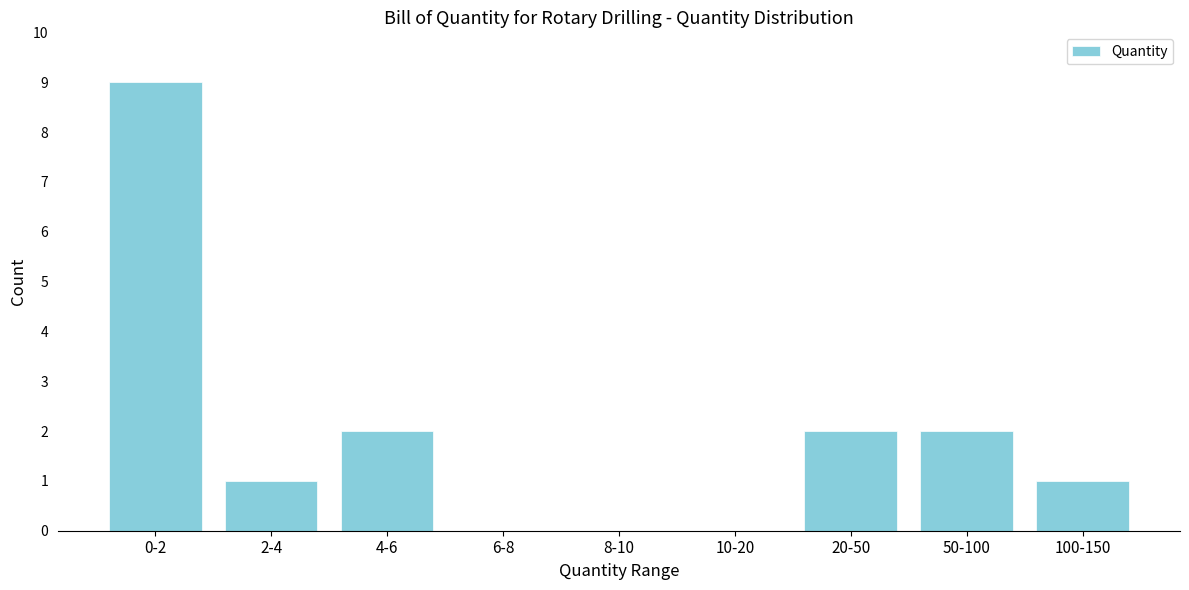

Reading left to right, list all the values displayed in this chart.

0-2=9	2-4=1	4-6=2	6-8=0	8-10=0	10-20=0	20-50=2	50-100=2	100-150=1